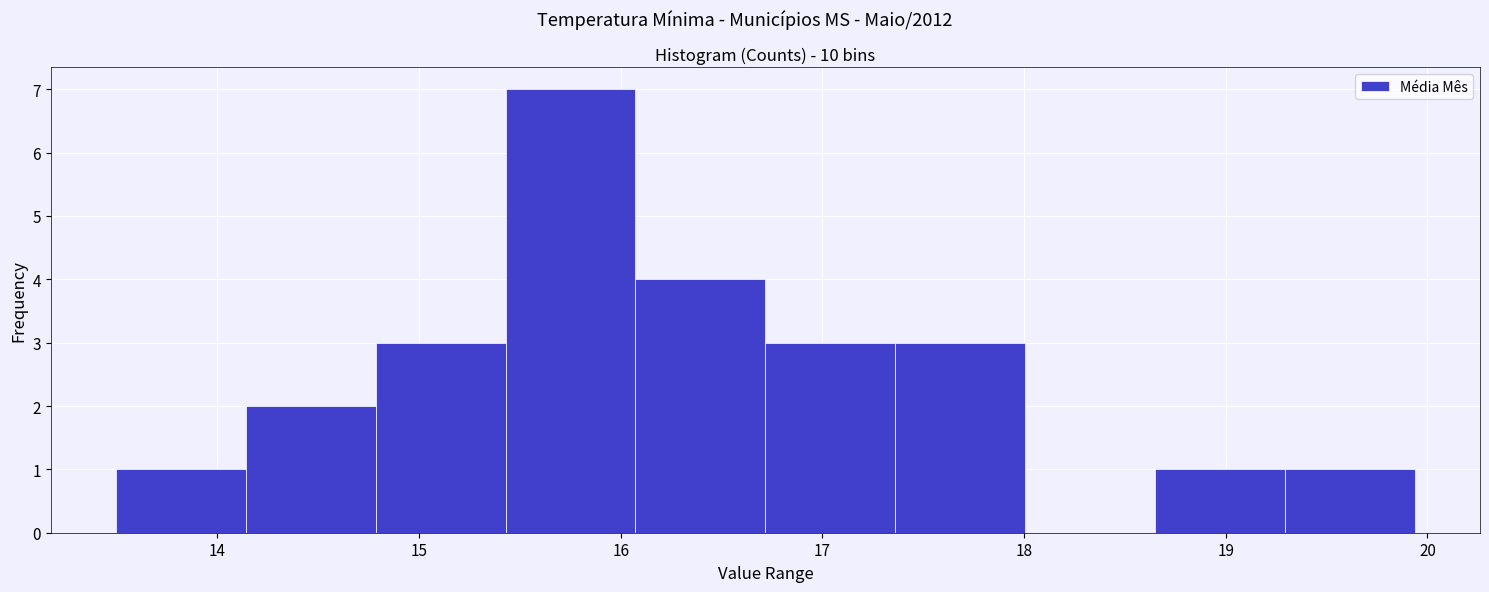

How tall is the bar that spans 16.7 to 17.4 on the x-axis? Neither the bar edges nor the heights are printed on the chart, so give them approximately, as read against the axes.

3